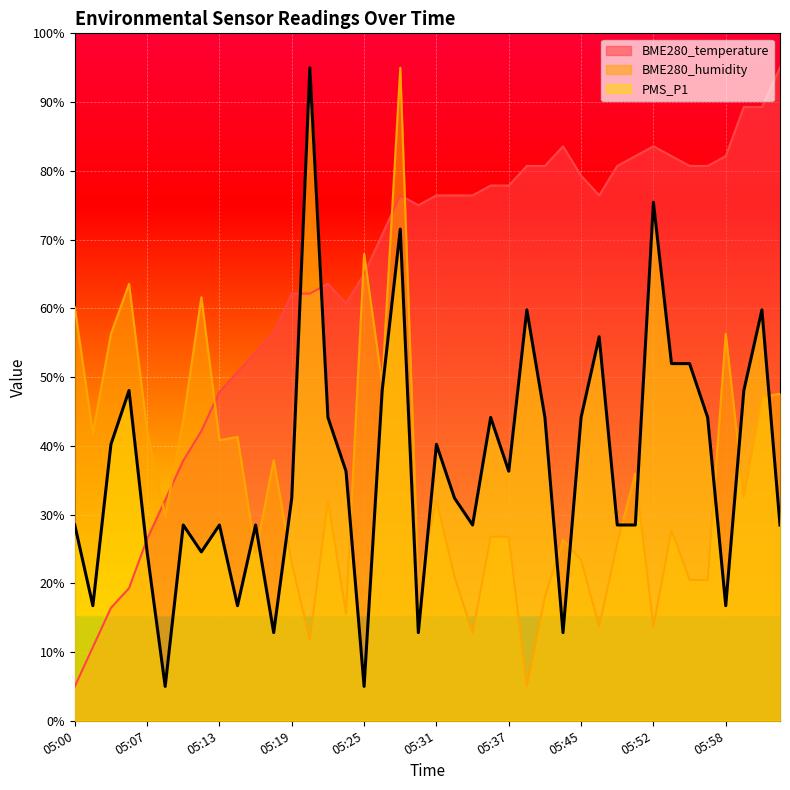

What is the difference between the highest and lowest values at 05:32?

55.5